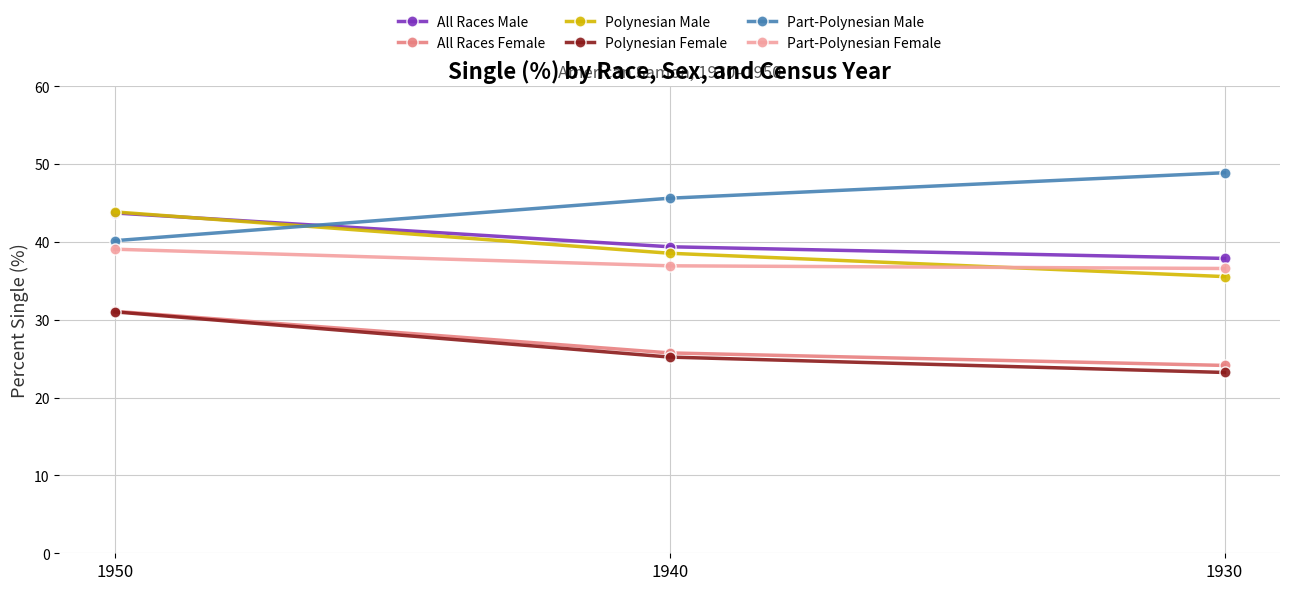

Which label corresponds to the smallest value in the chart?

1930